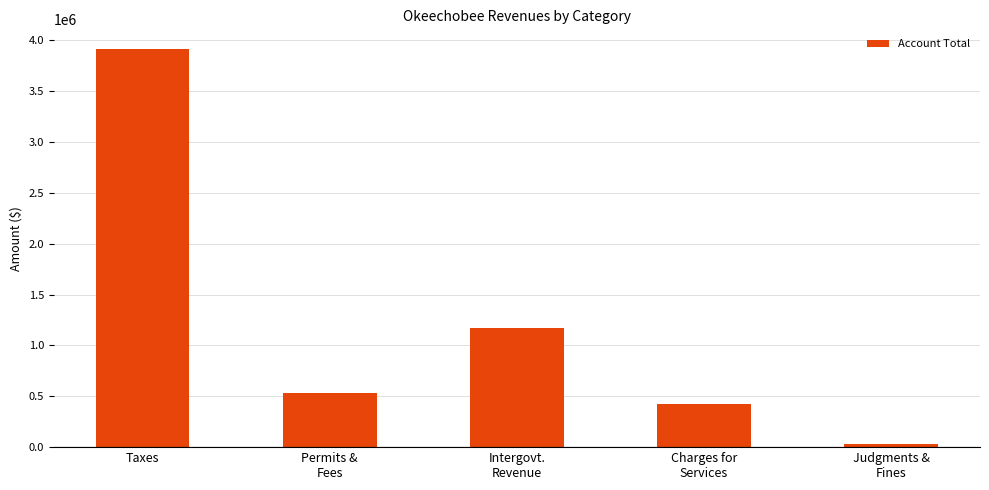

What is the label of the 2nd bar from the right?

Charges for
Services